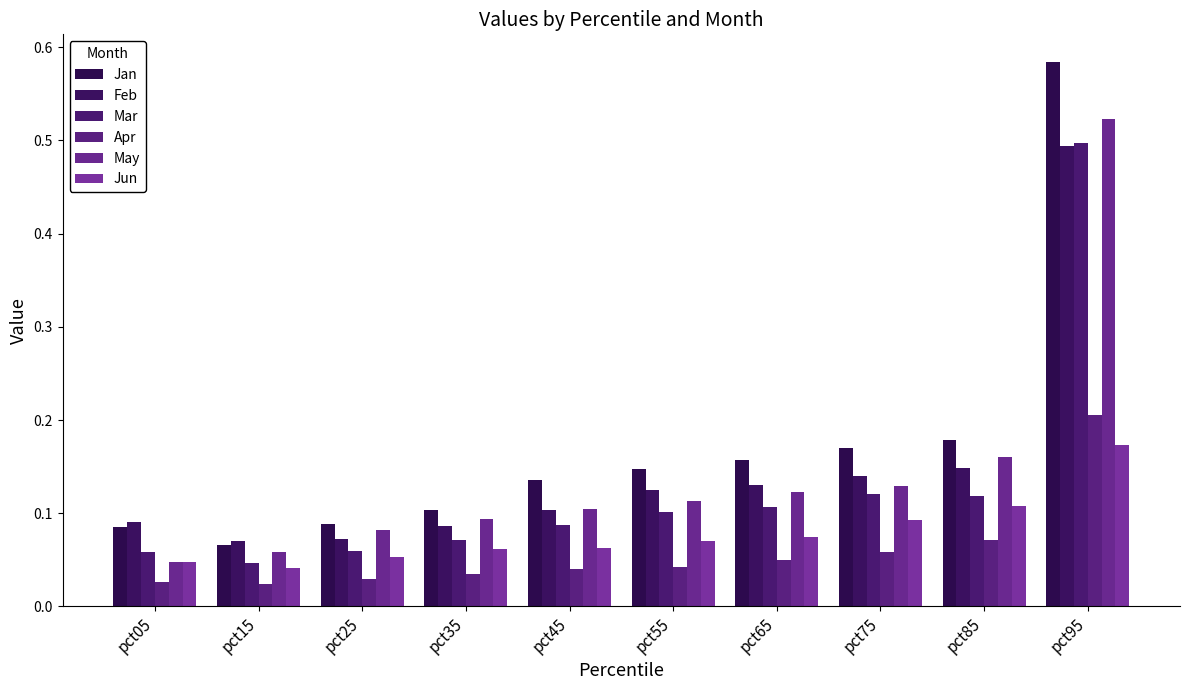

What is the sum of the Jun values at pct25 and pct45?

0.1